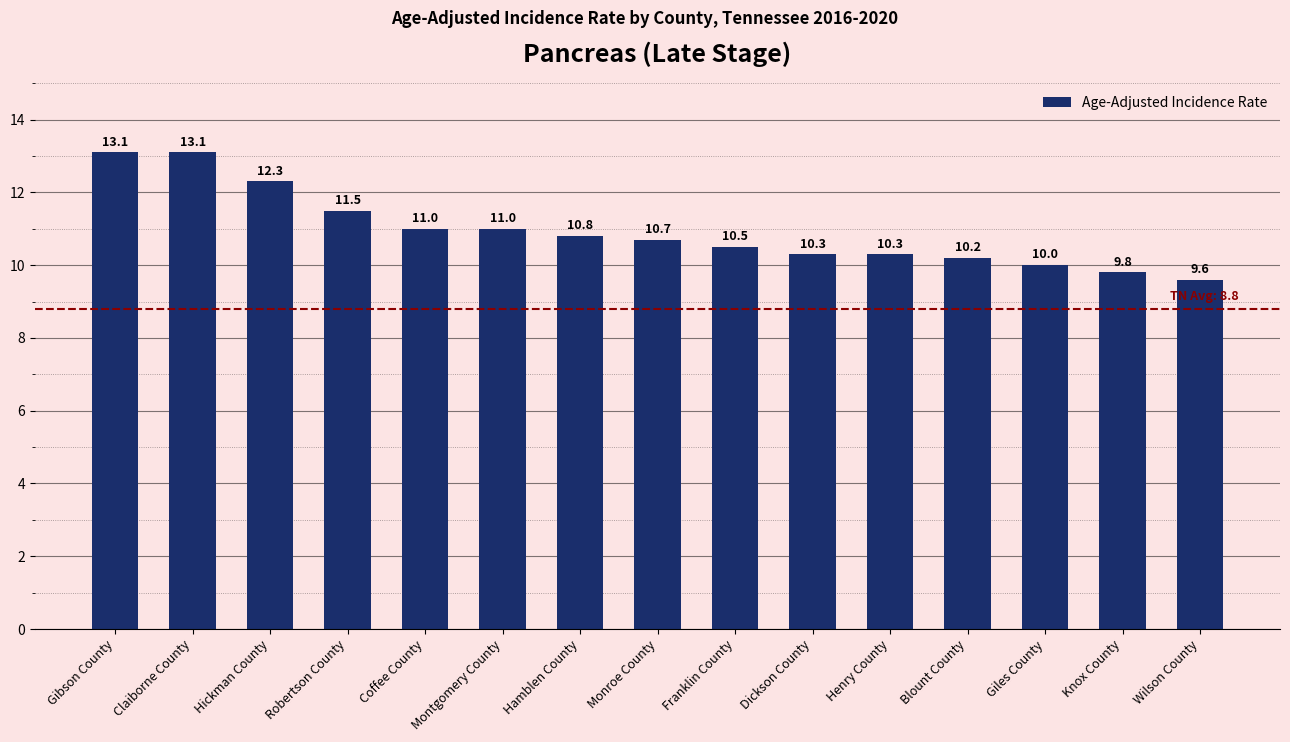

Is it true that the value at Gibson County is 13.1?

True